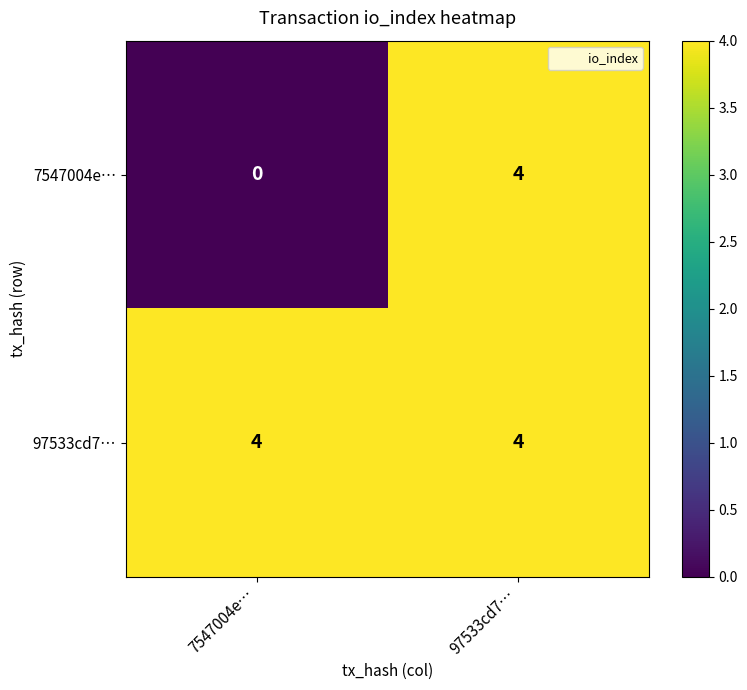

What is the average value of the 97533cd7… series?

4